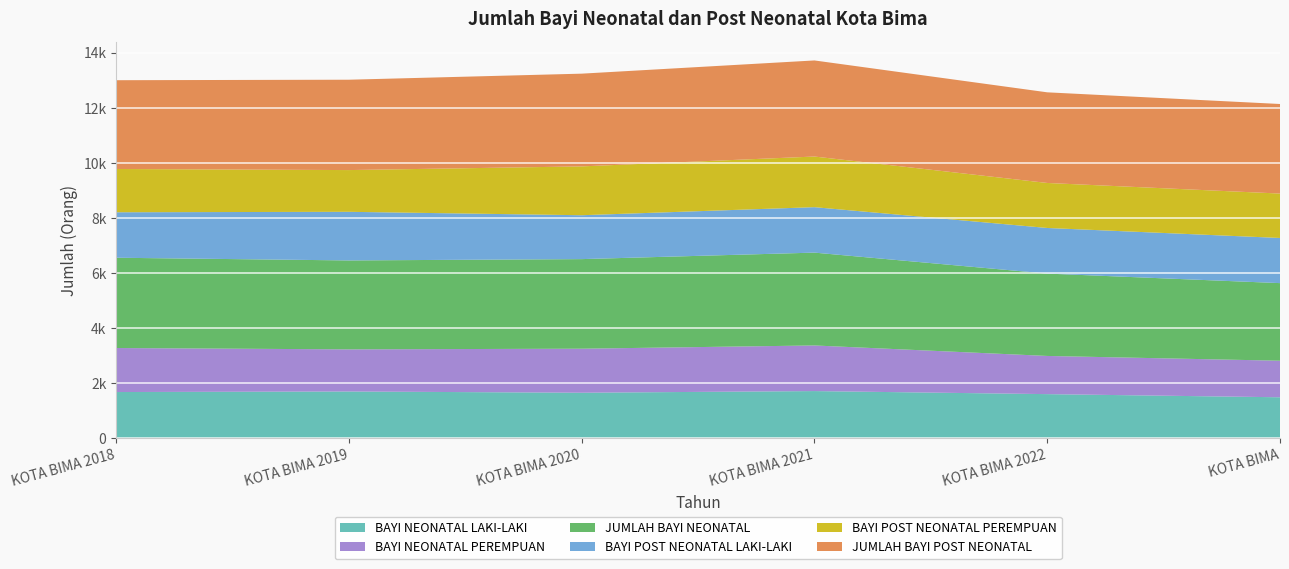

Reading left to right, transcribe all the data shown in this chart.

BAYI NEONATAL LAKI-LAKI: KOTA BIMA 2018=1680	KOTA BIMA 2019=1700	KOTA BIMA 2020=1655	KOTA BIMA 2021=1715	KOTA BIMA 2022=1604	KOTA BIMA=1490
BAYI NEONATAL PEREMPUAN: KOTA BIMA 2018=1599	KOTA BIMA 2019=1530	KOTA BIMA 2020=1599	KOTA BIMA 2021=1657	KOTA BIMA 2022=1387	KOTA BIMA=1328
JUMLAH BAYI NEONATAL: KOTA BIMA 2018=3279	KOTA BIMA 2019=3230	KOTA BIMA 2020=3254	KOTA BIMA 2021=3372	KOTA BIMA 2022=2991	KOTA BIMA=2818
BAYI POST NEONATAL LAKI-LAKI: KOTA BIMA 2018=1652	KOTA BIMA 2019=1766	KOTA BIMA 2020=1594	KOTA BIMA 2021=1651	KOTA BIMA 2022=1657	KOTA BIMA=1640
BAYI POST NEONATAL PEREMPUAN: KOTA BIMA 2018=1572	KOTA BIMA 2019=1516	KOTA BIMA 2020=1774	KOTA BIMA 2021=1839	KOTA BIMA 2022=1635	KOTA BIMA=1613
JUMLAH BAYI POST NEONATAL: KOTA BIMA 2018=3224	KOTA BIMA 2019=3282	KOTA BIMA 2020=3368	KOTA BIMA 2021=3490	KOTA BIMA 2022=3292	KOTA BIMA=3253